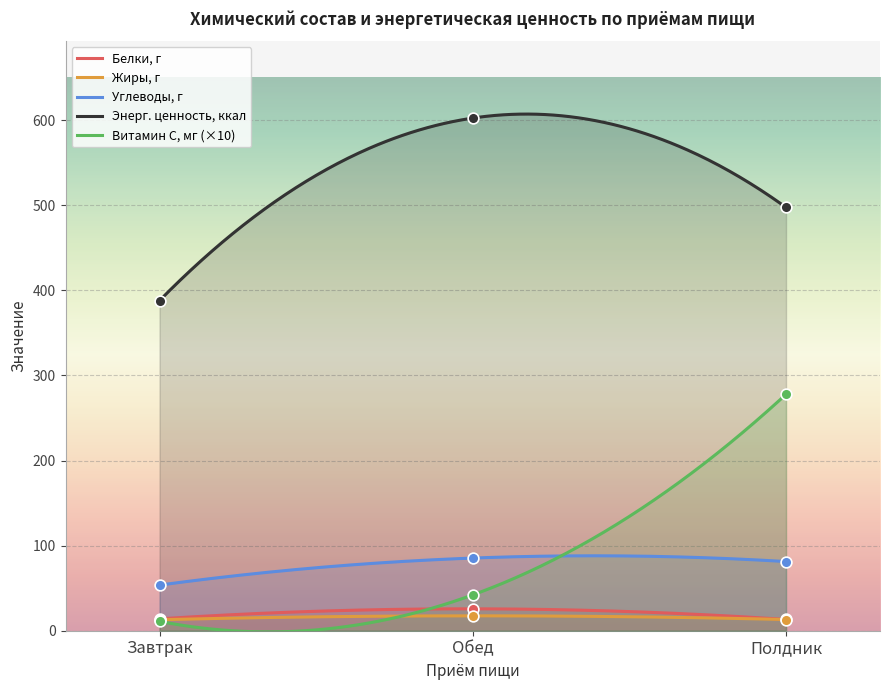

Is the value of Энерг. ценность, ккал at Полдник greater than the value of Углеводы, г at Завтрак?

Yes